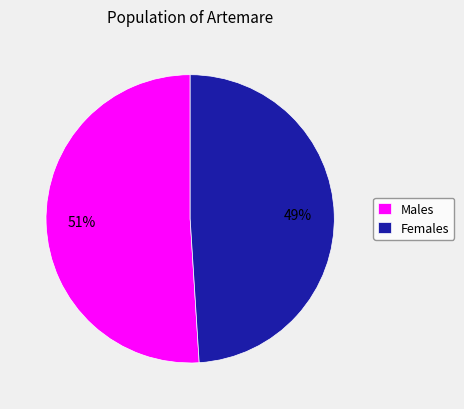

To the nearest percent, what is the combined percentage of Females and Males?

100%